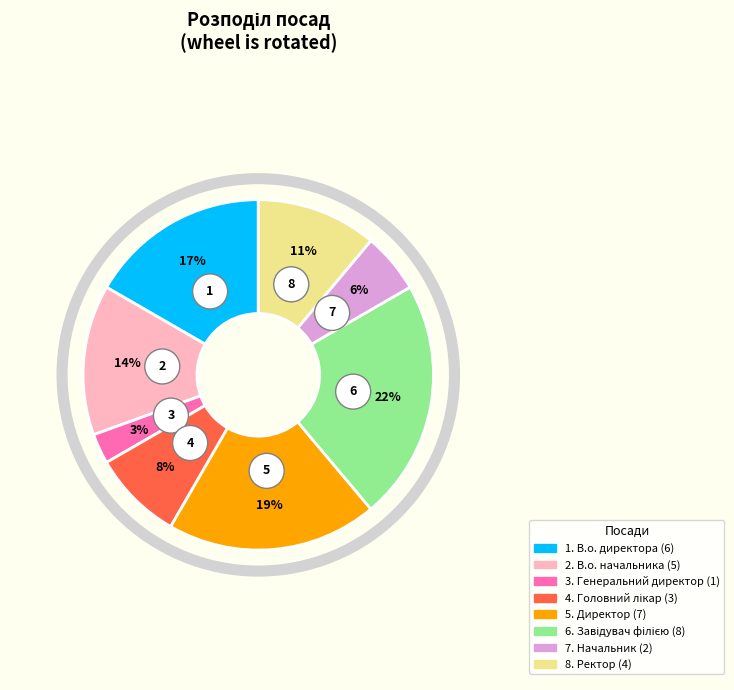

Count the number of slices in the pie.

8